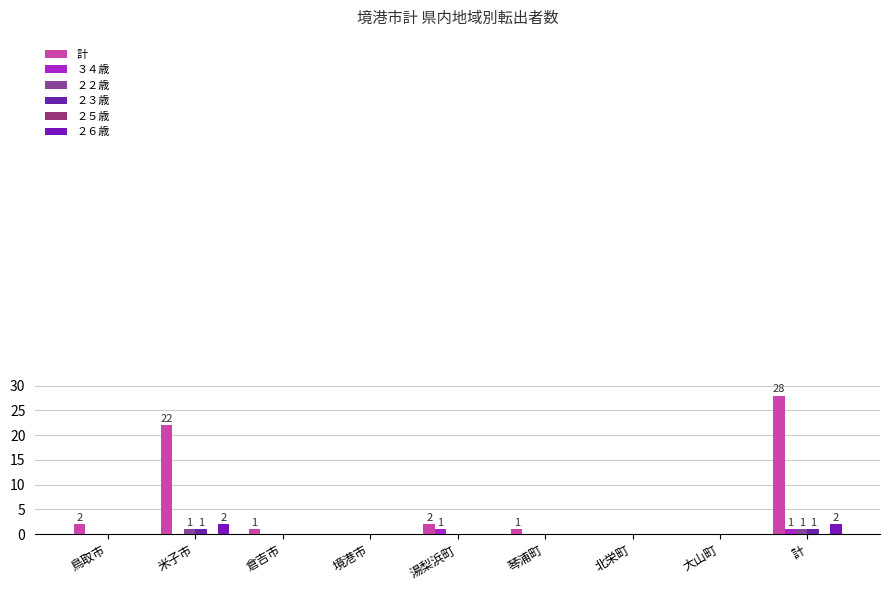

Which label corresponds to the smallest value in the chart?

境港市